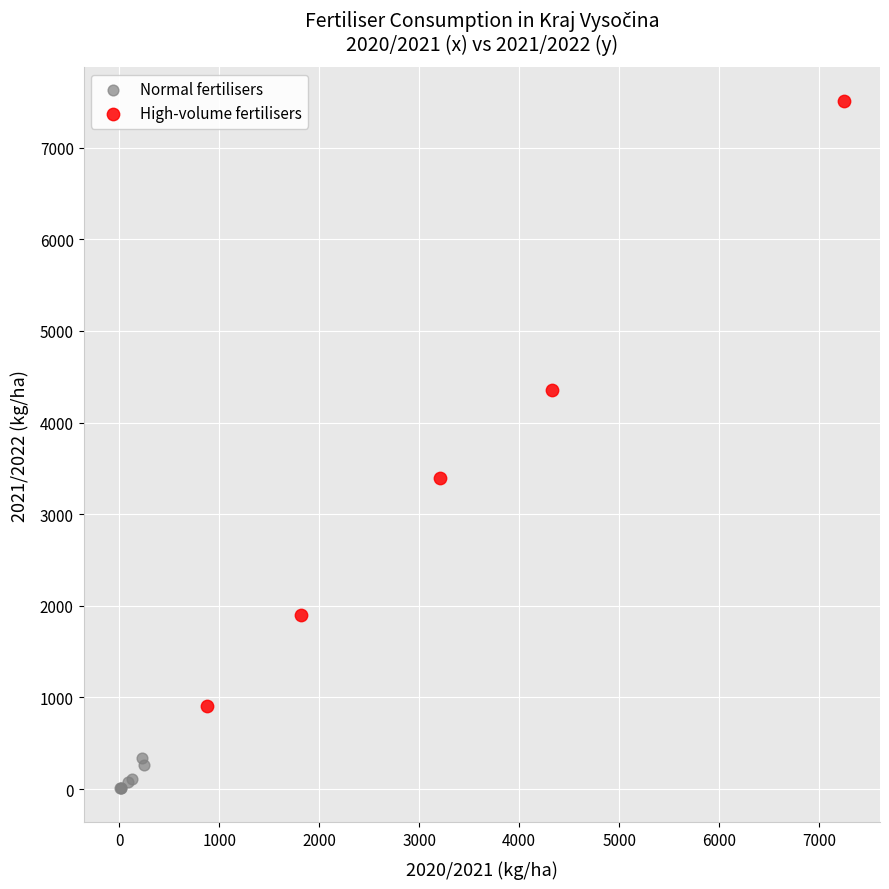

What are all the series names shown in the legend?

Normal fertilisers, High-volume fertilisers